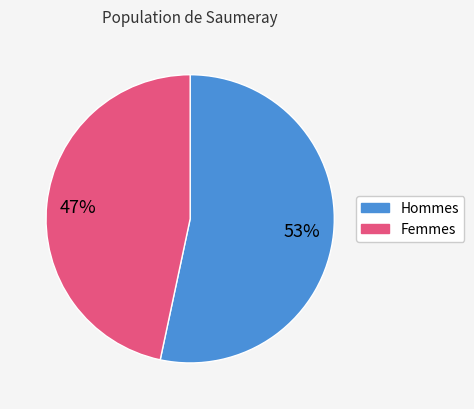

Does any single category account for the majority?

Yes